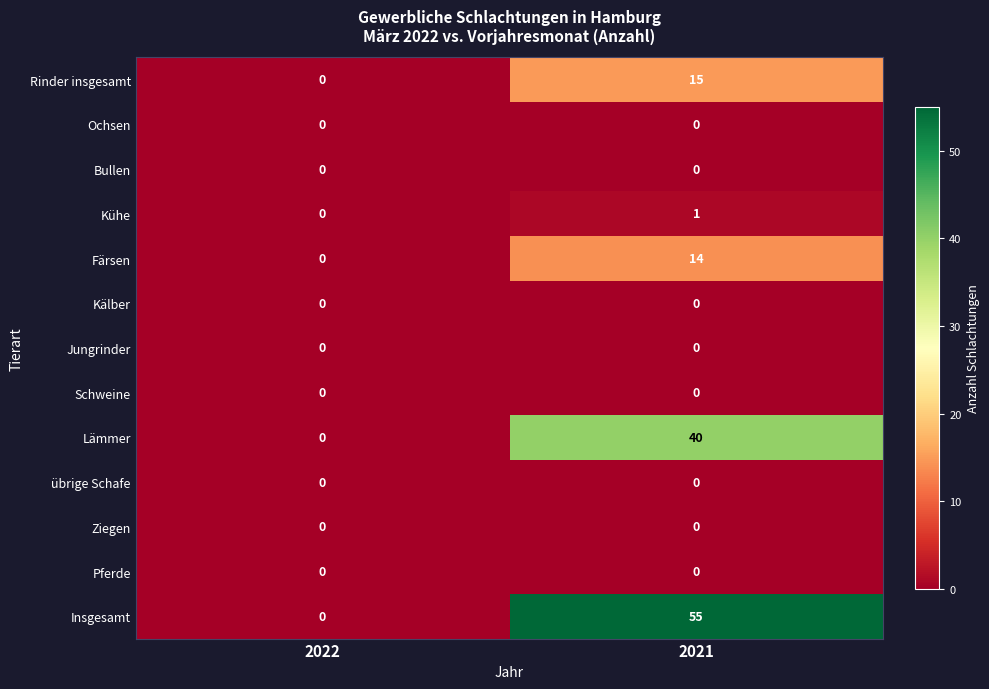

Between 2022 and 2021, which series saw the biggest shift?

Insgesamt